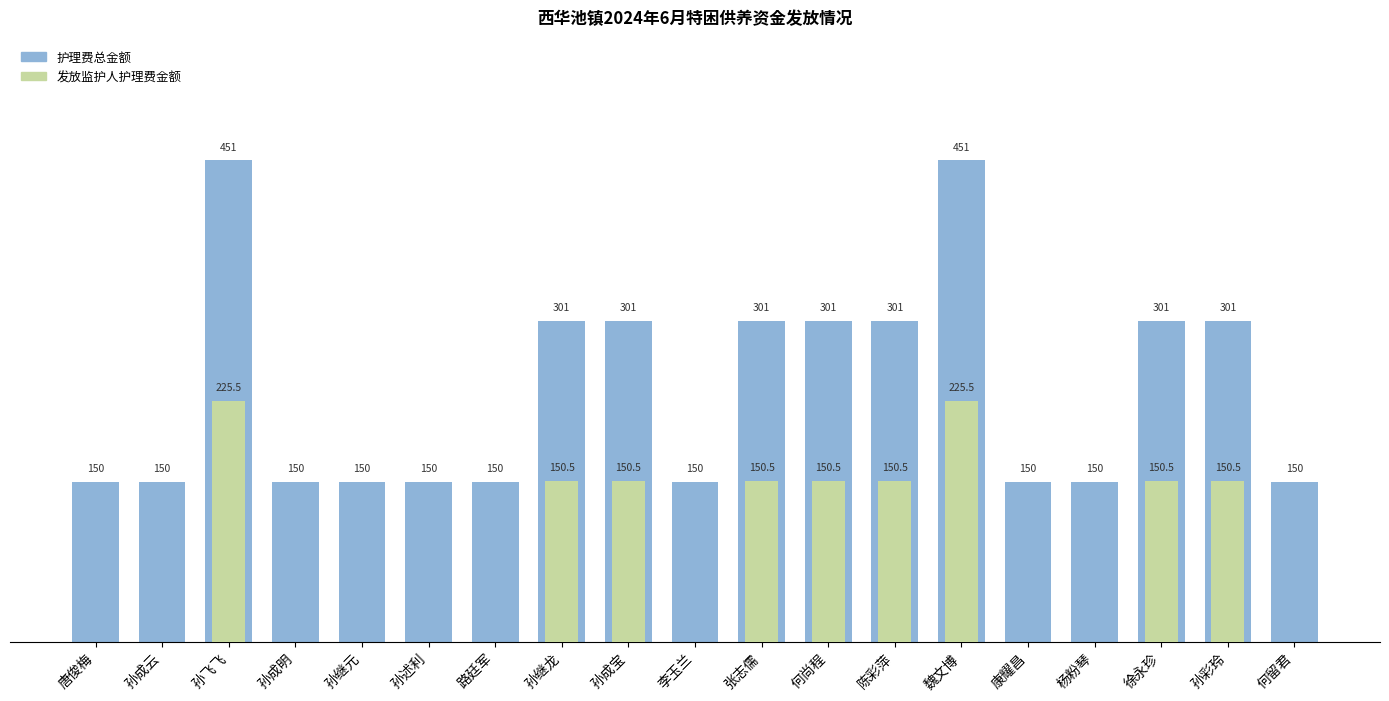

What is the label of the 14th bar from the right?

孙述利